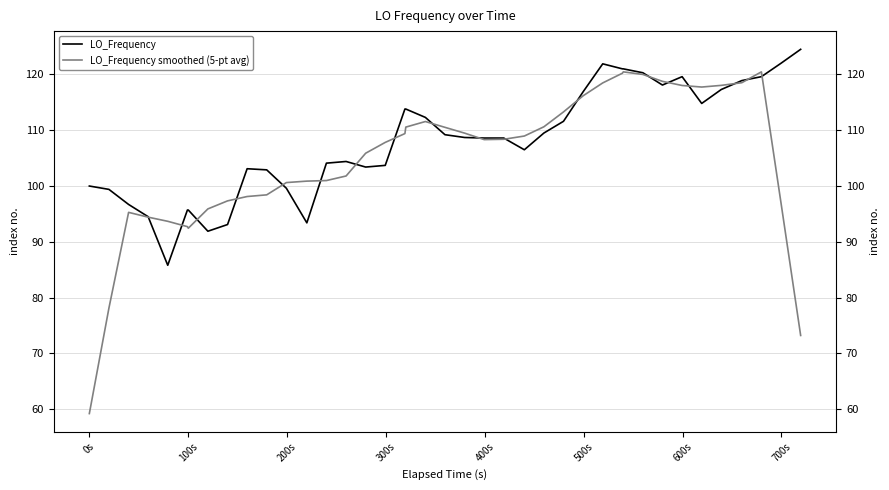

What is the smallest value displayed?

59.2